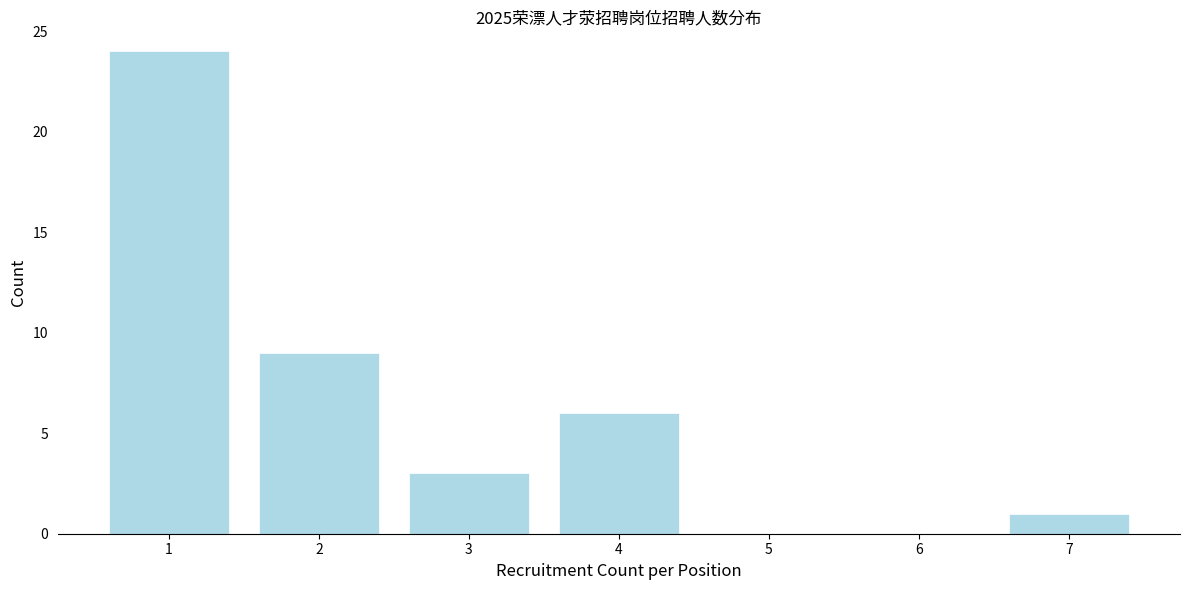

Reading left to right, list all the values displayed in this chart.

1=24	2=9	3=3	4=6	5=0	6=0	7=1